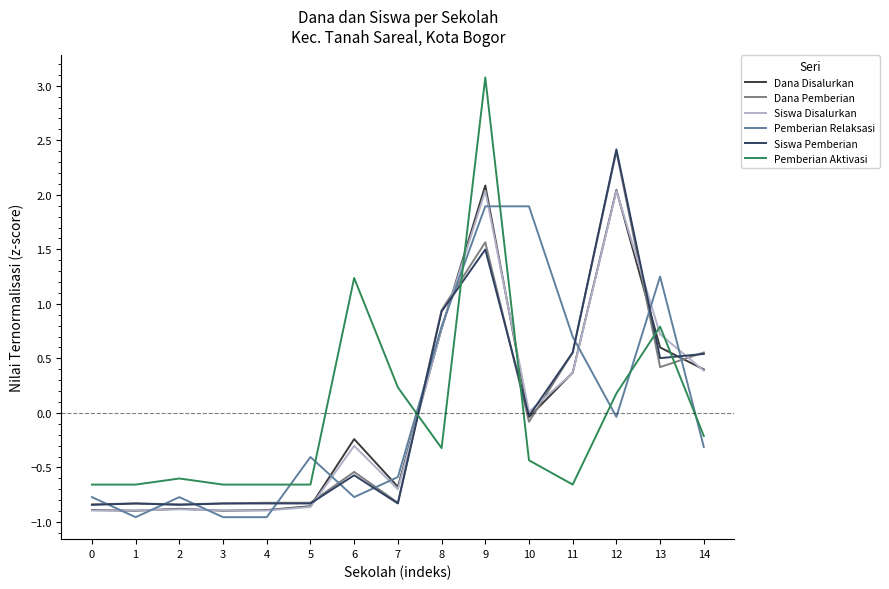

How many interior local valleys does the Siswa Disalurkan series have?

2